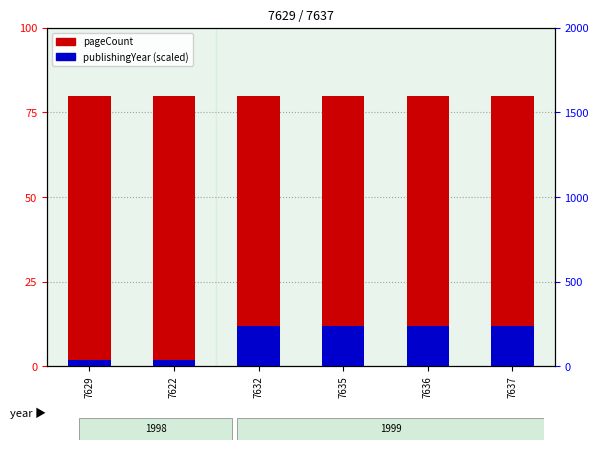

The pageCount series shows 133 at 7637. True or false?

False